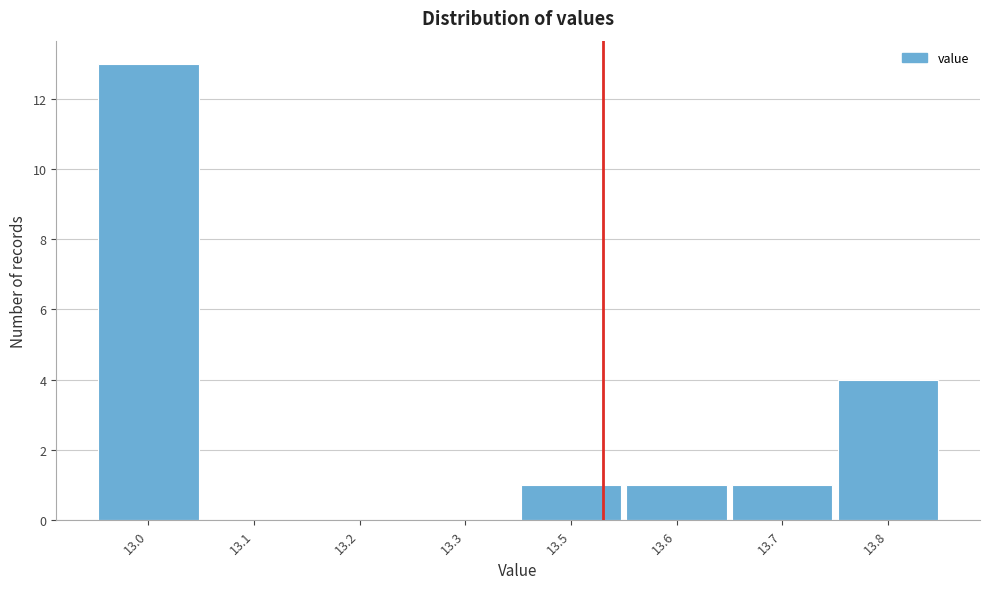

Reading left to right, transcribe all the data shown in this chart.

13.0=13	13.1=0	13.2=0	13.3=0	13.5=1	13.6=1	13.7=1	13.8=4